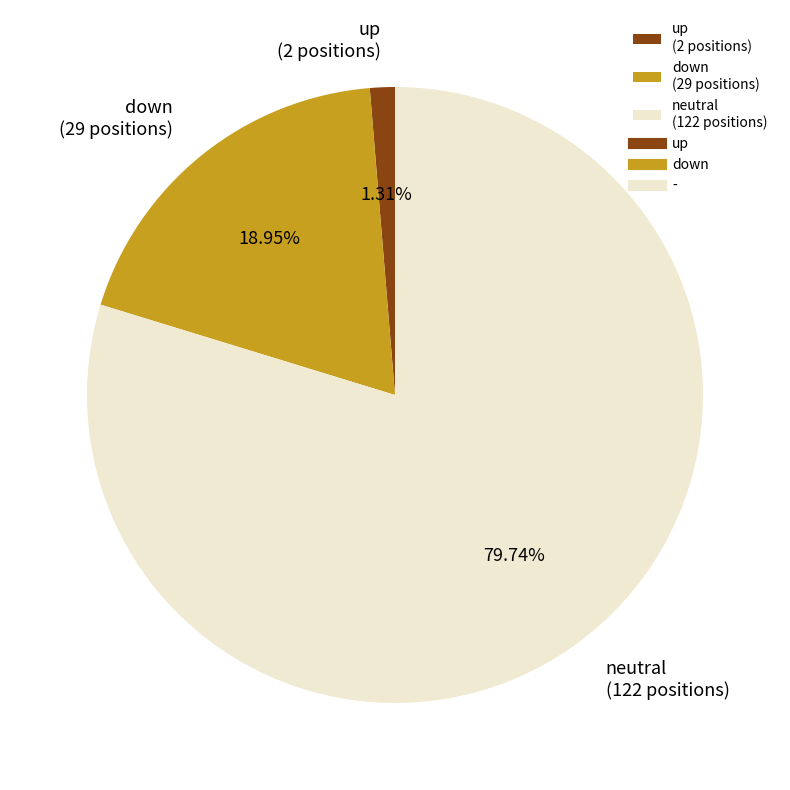

Approximately how many times larger is the value at down (29 positions) compared to up (2 positions)?

14.5